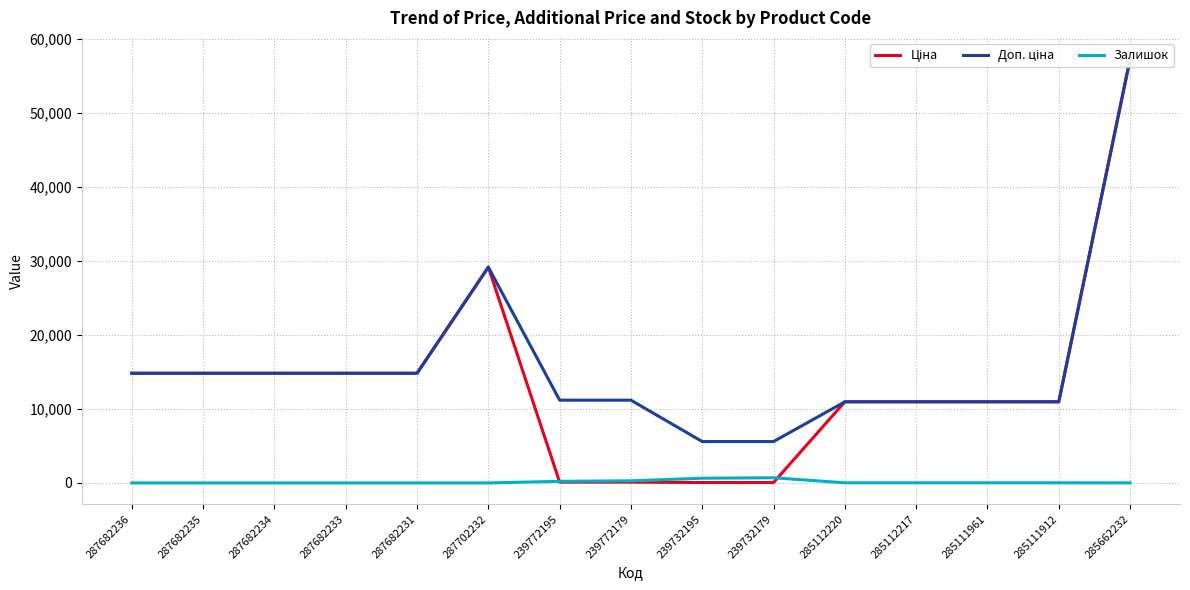

Between 239732179 and 285111961, which series saw the biggest shift?

Ціна